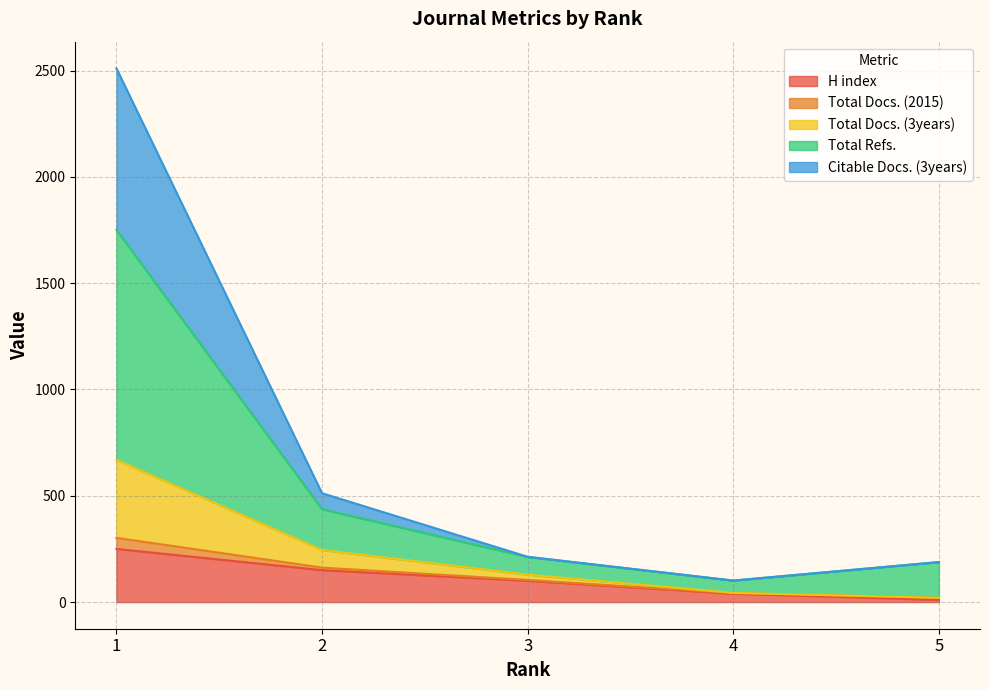

What is the maximum value for H index?

250